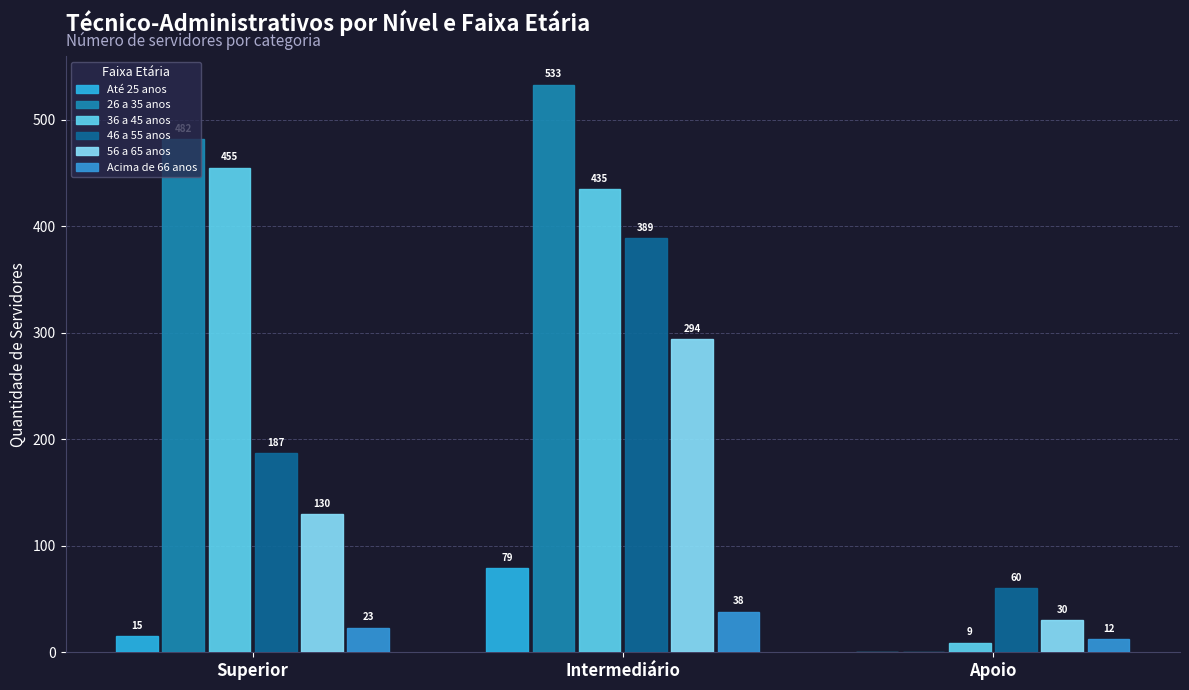

Rank the series by their maximum value, from lowest to highest.

Acima de 66 anos, Até 25 anos, 56 a 65 anos, 46 a 55 anos, 36 a 45 anos, 26 a 35 anos